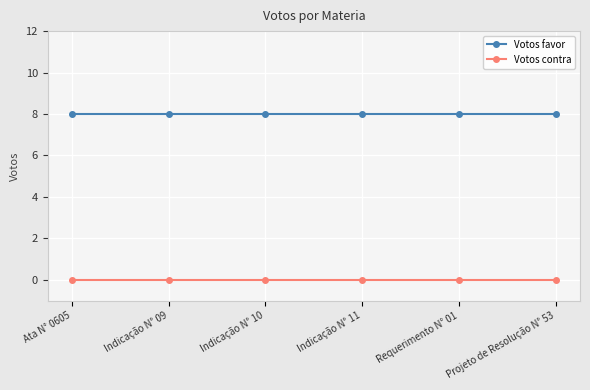

True or false: Votos contra and Votos favor cross at least once.

False